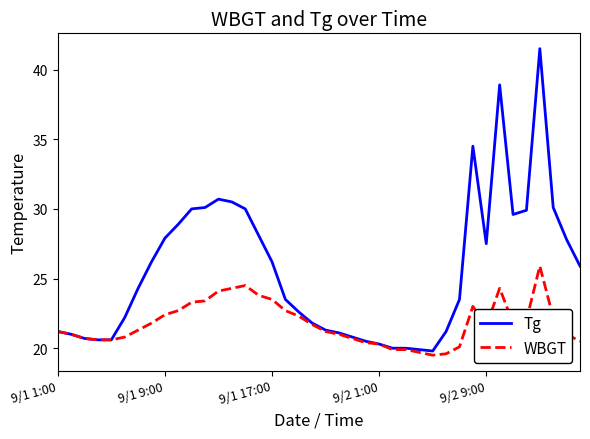

Which series has the widest spread of values?

Tg